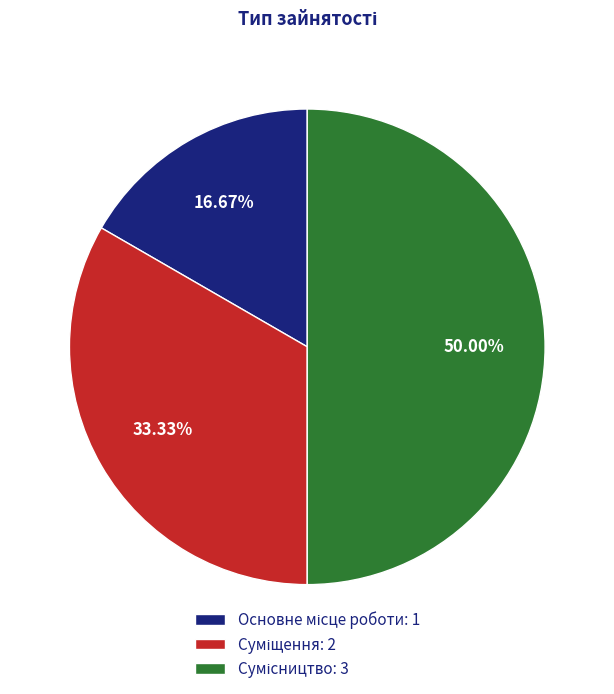

Between Основне місце роботи and Сумісництво, which is larger?

Сумісництво